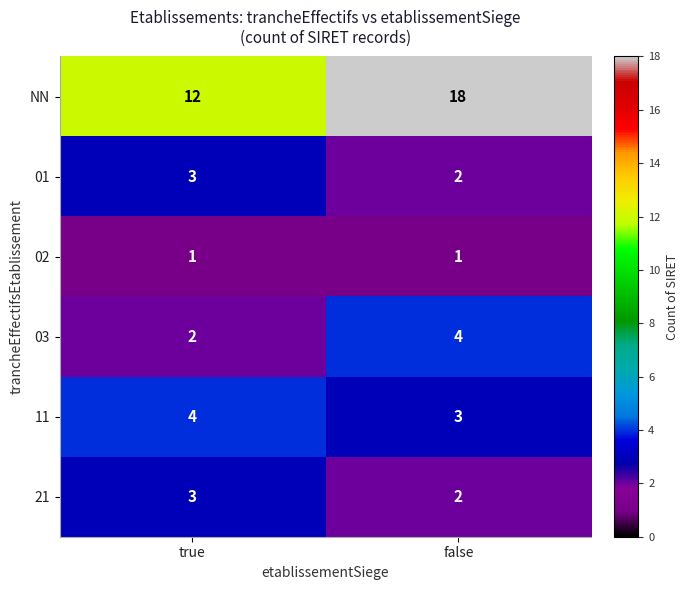

Is the value of 01 at true greater than the value of 02 at false?

Yes